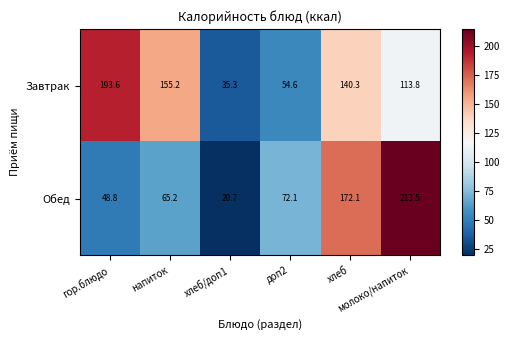

What is the minimum value for Завтрак?

35.3